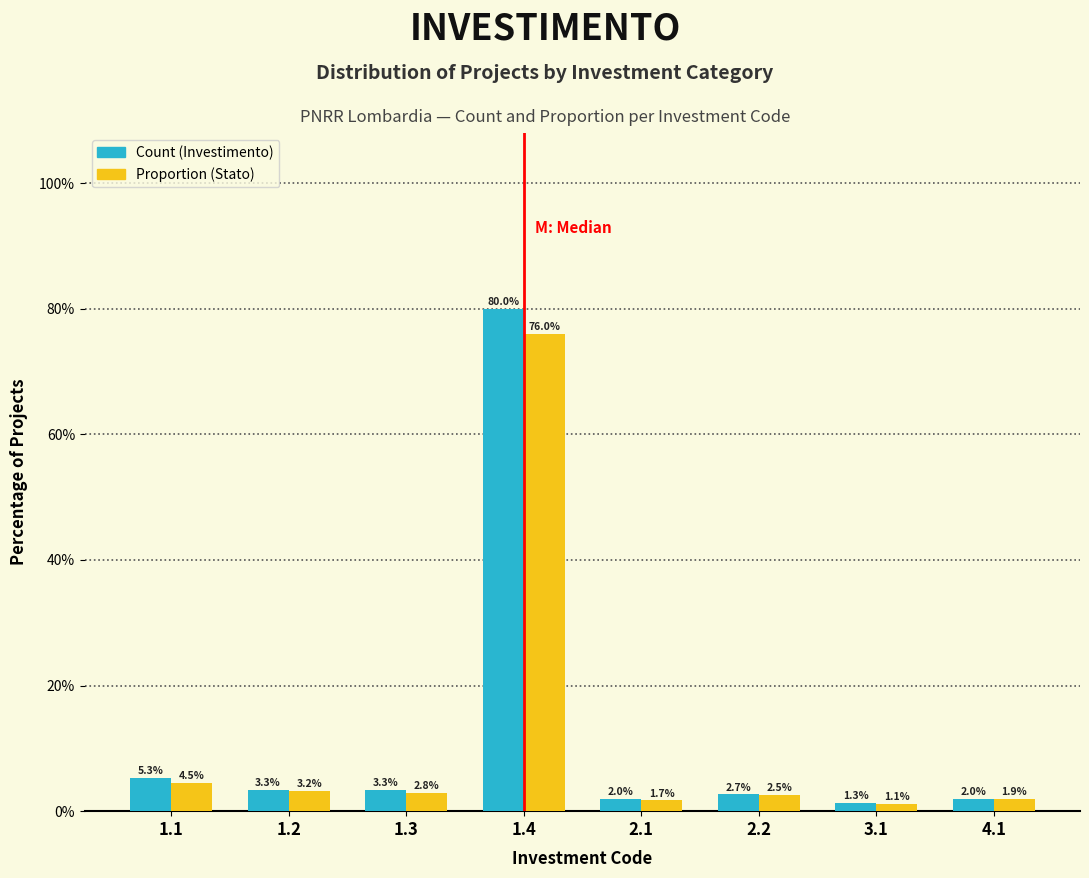

Reading right to left, list all the values displayed in this chart.

Count (Investimento): 4.1=2.0	3.1=1.3	2.2=2.7	2.1=2.0	1.4=80.0	1.3=3.3	1.2=3.3	1.1=5.3
Proportion (Stato): 4.1=1.9	3.1=1.1	2.2=2.5	2.1=1.7	1.4=76.0	1.3=2.8	1.2=3.2	1.1=4.5